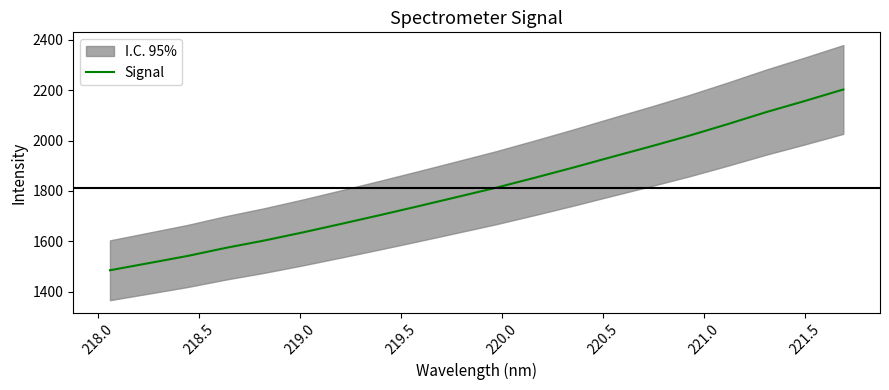

What is the difference between the second highest and minimum values?

672.0